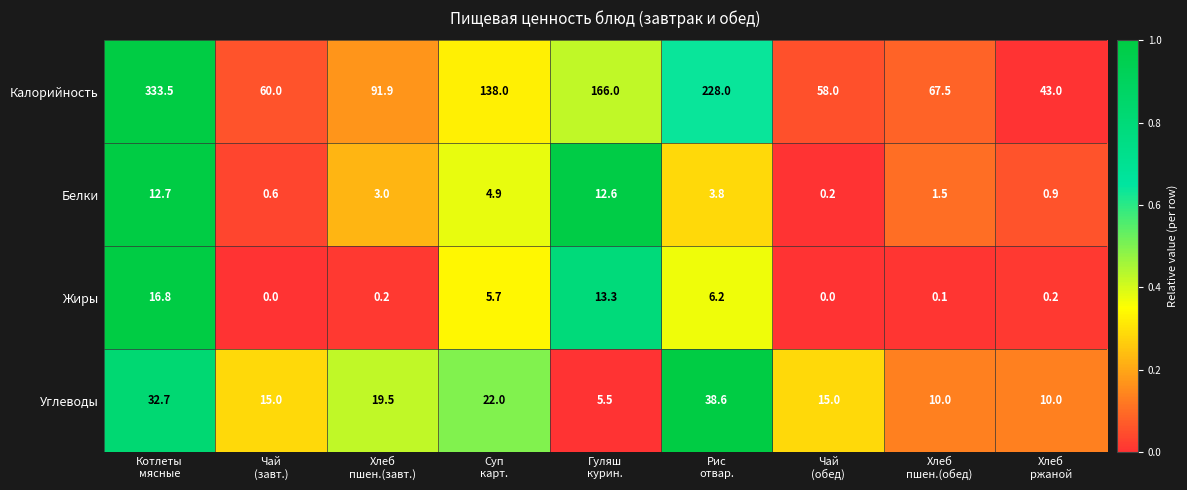

Which series has the largest total across all categories?

Калорийность